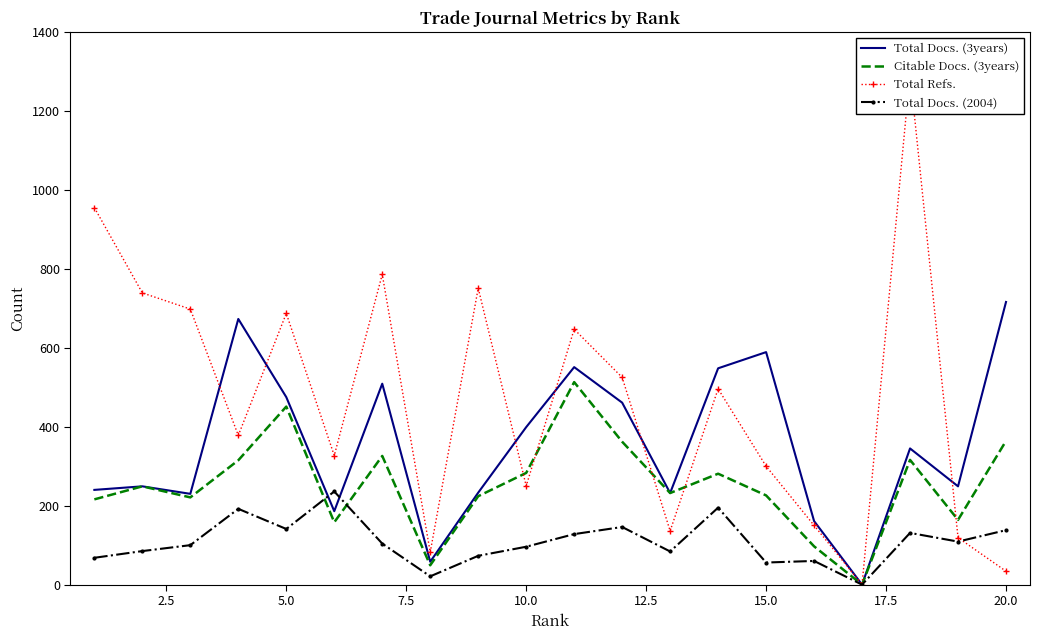

Is the value of Total Docs. (3years) at 20.0 greater than the value of Total Docs. (2004) at 15.0?

Yes